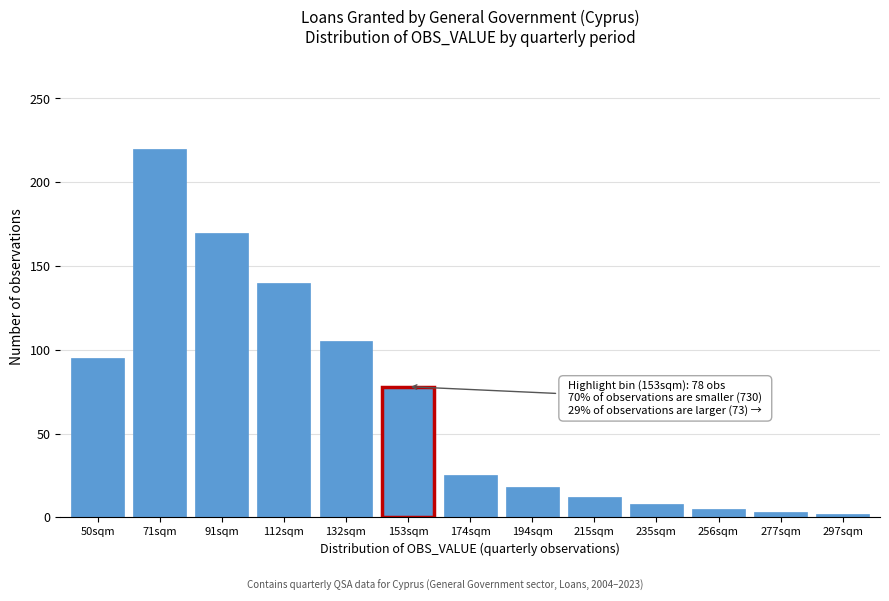

Which has a higher value, 91sqm or 132sqm?

91sqm